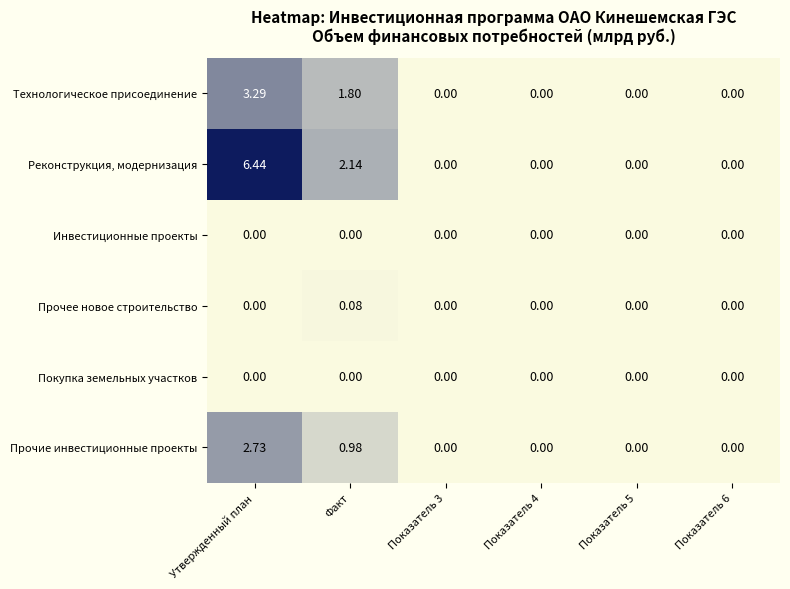

How many categories are shown in the chart?

6